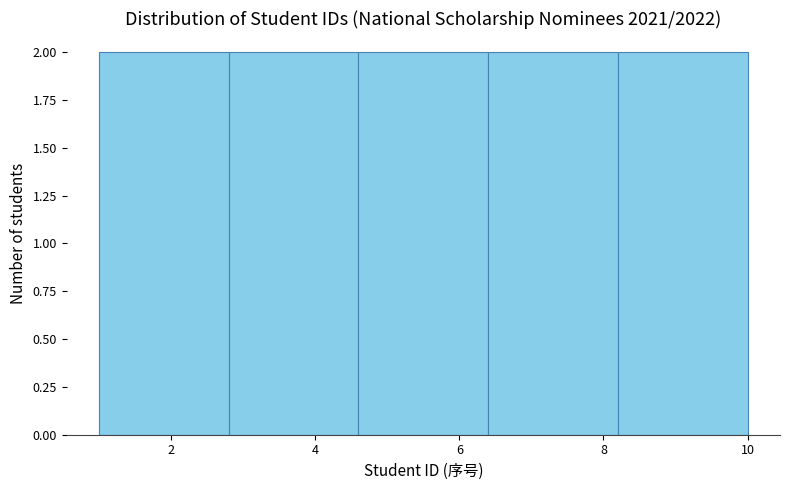

Reading left to right, transcribe this chart: for each bar, give the range it covers on the x-axis and its height. The values are not printed on the chart, so give them approximately, as read against the axis.

1.0 to 2.8: 2
2.8 to 4.6: 2
4.6 to 6.4: 2
6.4 to 8.2: 2
8.2 to 10.0: 2